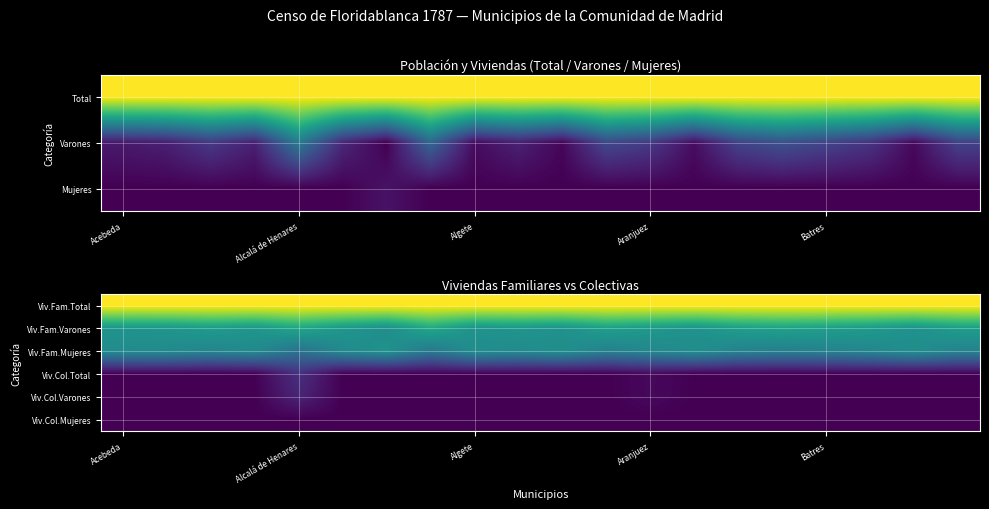

At which category is the sum across all series the highest?

Alcalá de Henares